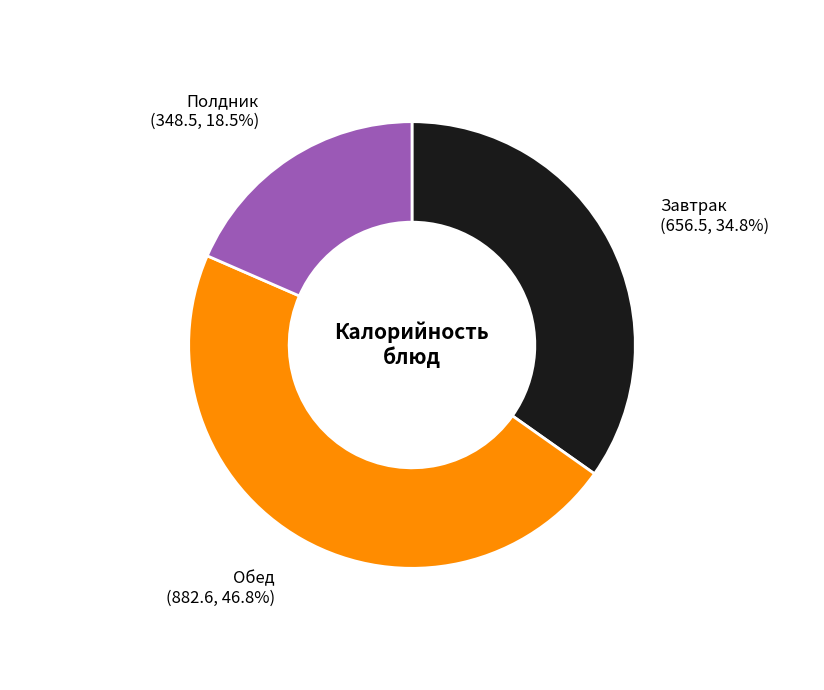

What is the ratio of the value at Полдник to the value at Завтрак?

0.5